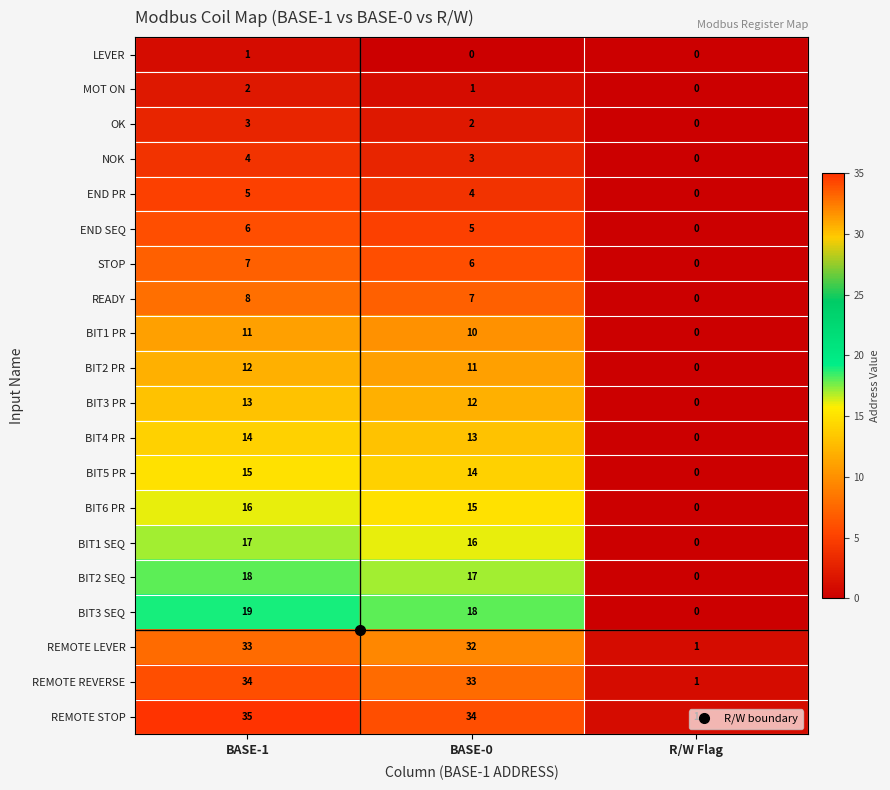

What is the average value of the BIT1 PR series?

7